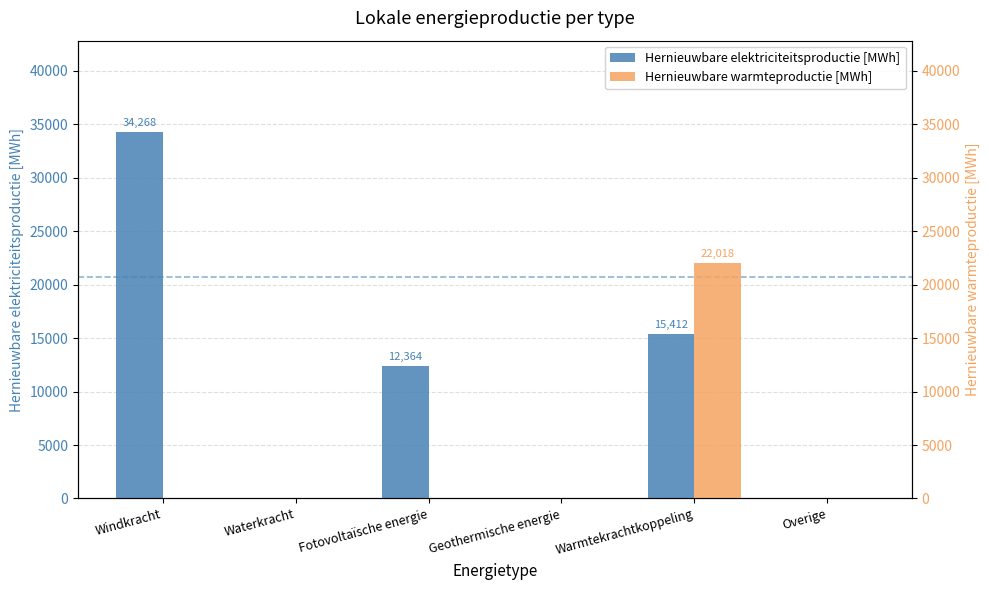

What is the label of the 1st bar from the left?

Windkracht